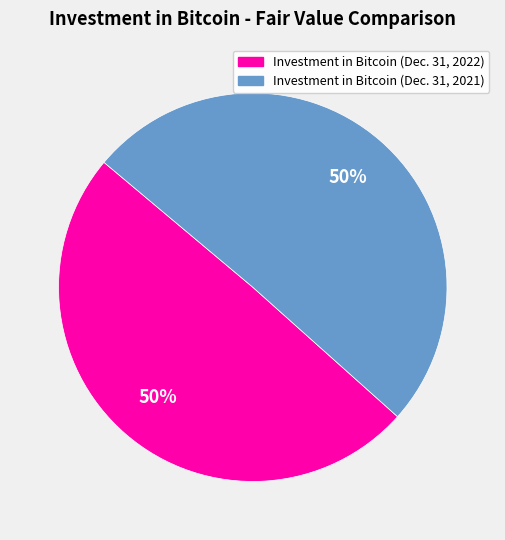

Is it true that Investment in Bitcoin (Dec. 31, 2022) is 50% of the pie?

True